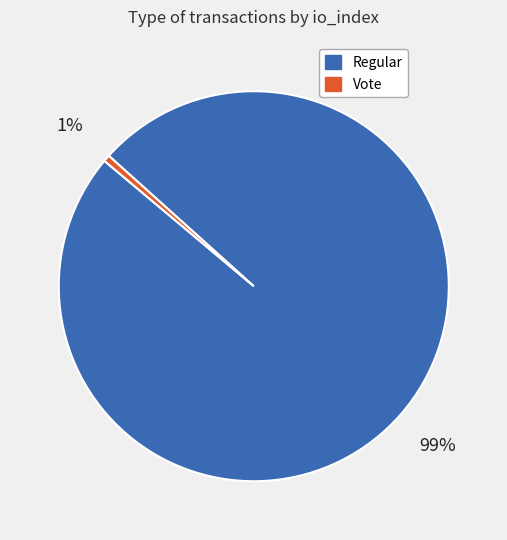

Combined, do Regular and Vote account for over 50%?

Yes